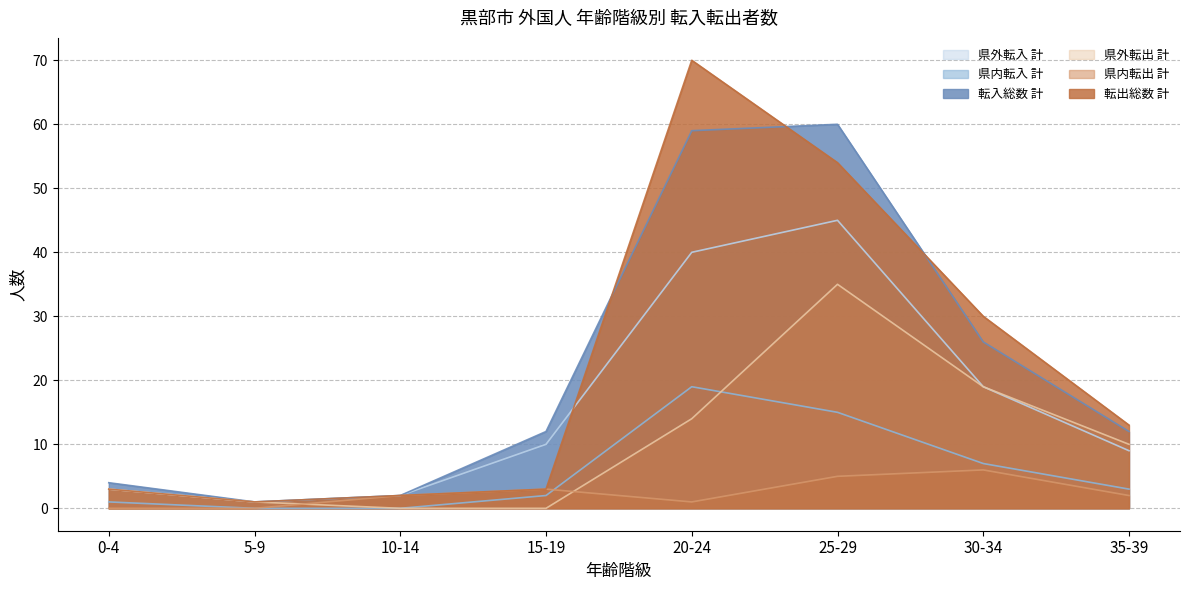

What is the maximum value for 県外転出 計?

35